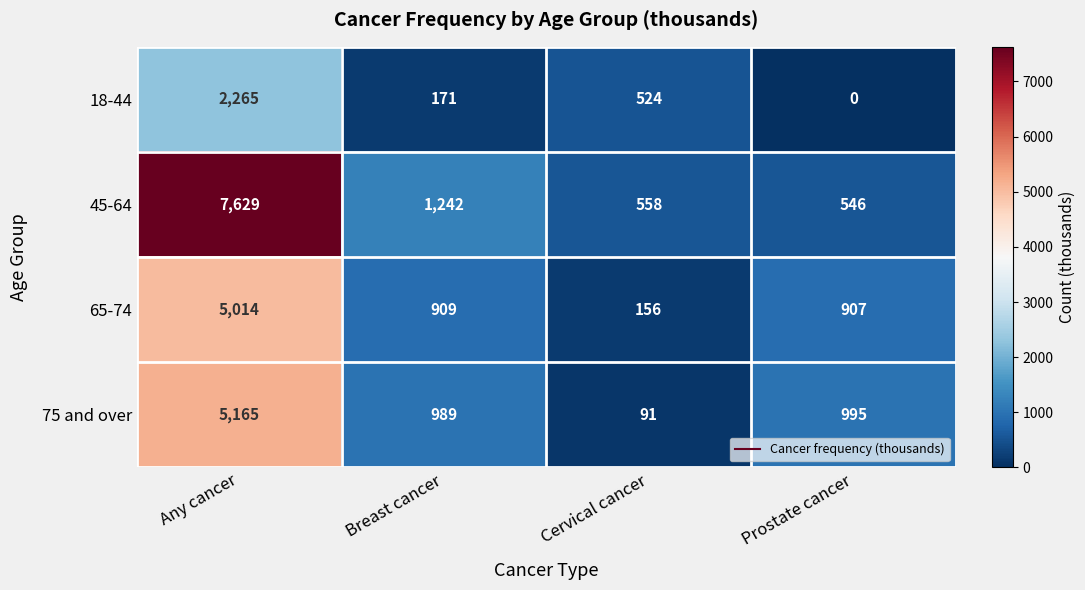

At which category is the sum across all series the highest?

Any cancer